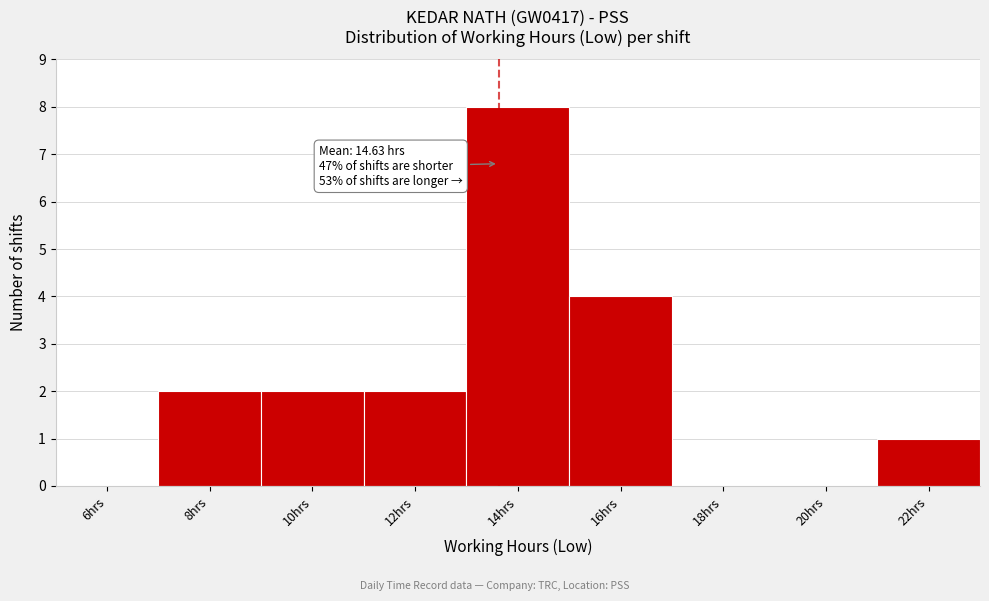

Reading left to right, what are all the values shown in this chart?

6hrs=0	8hrs=2	10hrs=2	12hrs=2	14hrs=8	16hrs=4	18hrs=0	20hrs=0	22hrs=1